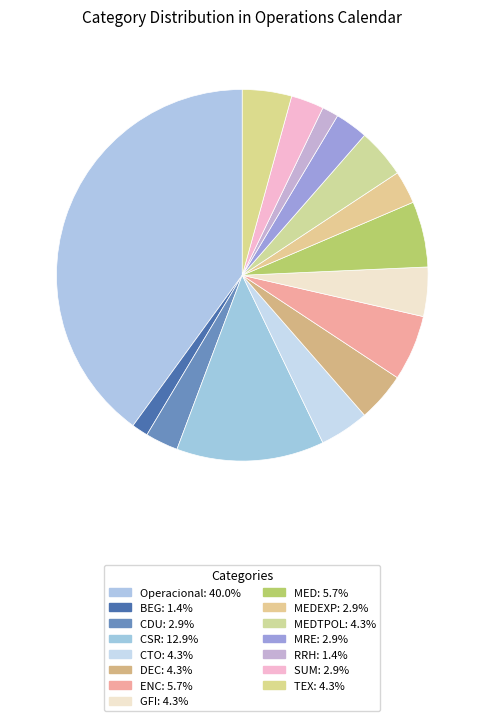

Which category has the smallest portion of the pie?

BEG